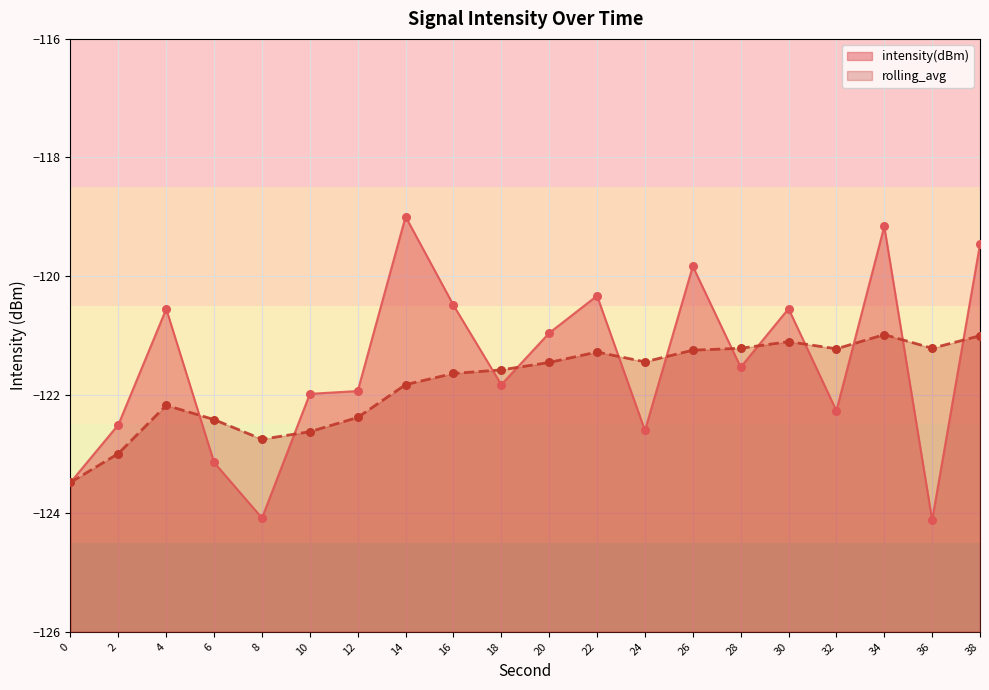

Which series has the largest Y range (max minus min)?

intensity(dBm)